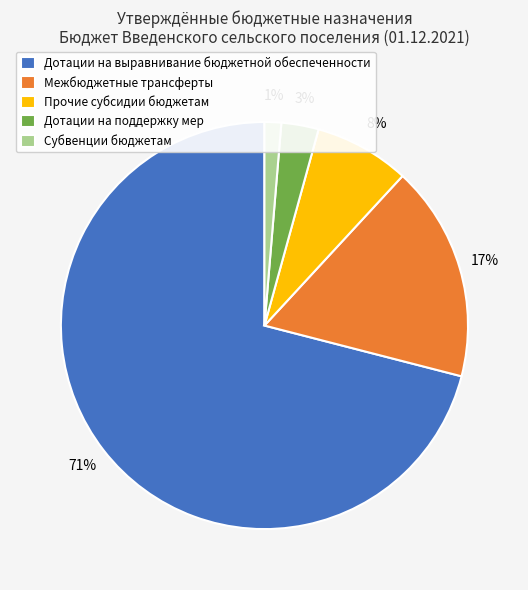

Is there any slice that represents more than half of the pie?

Yes